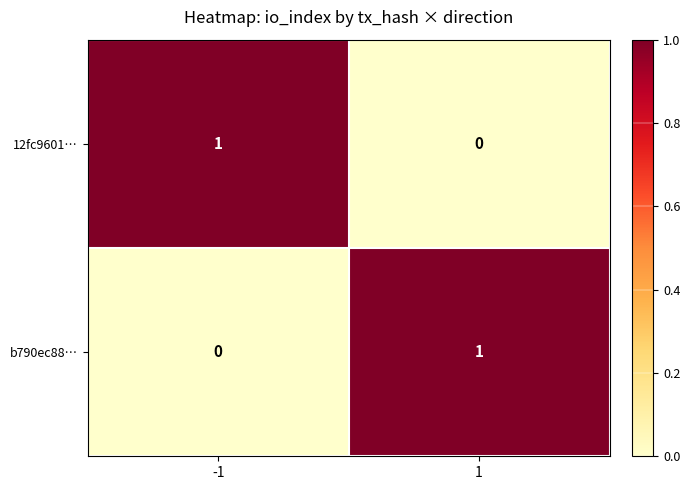

Reading right to left, extract all data points from this chart.

12fc9601…: 0	1
b790ec88…: 1	0